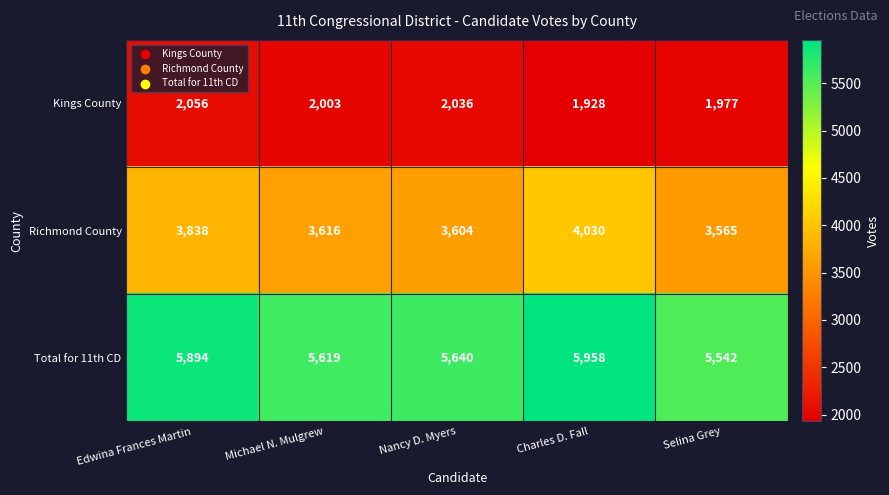

Reading left to right, extract all data points from this chart.

Kings County: 2056	2003	2036	1928	1977
Richmond County: 3838	3616	3604	4030	3565
Total for 11th CD: 5894	5619	5640	5958	5542